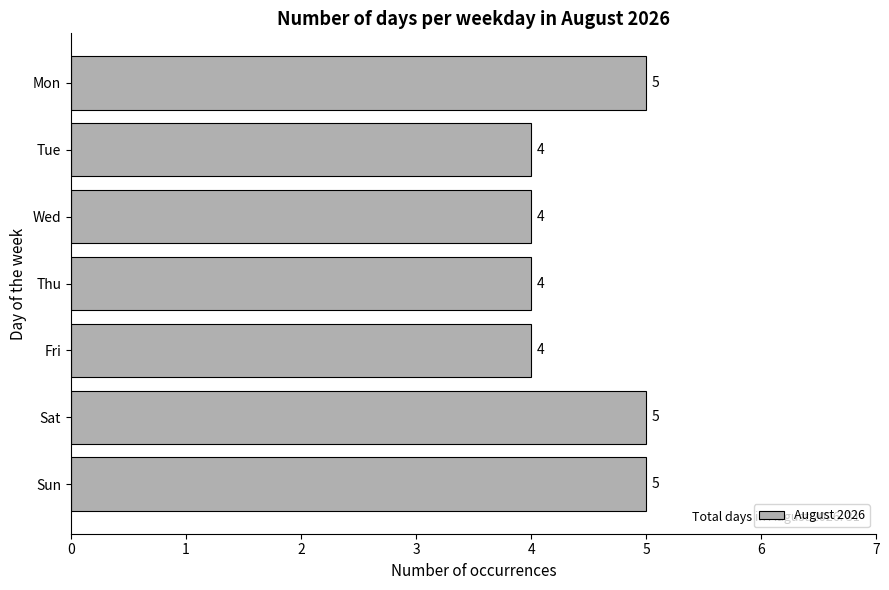

What value does the data have at Sat?

5